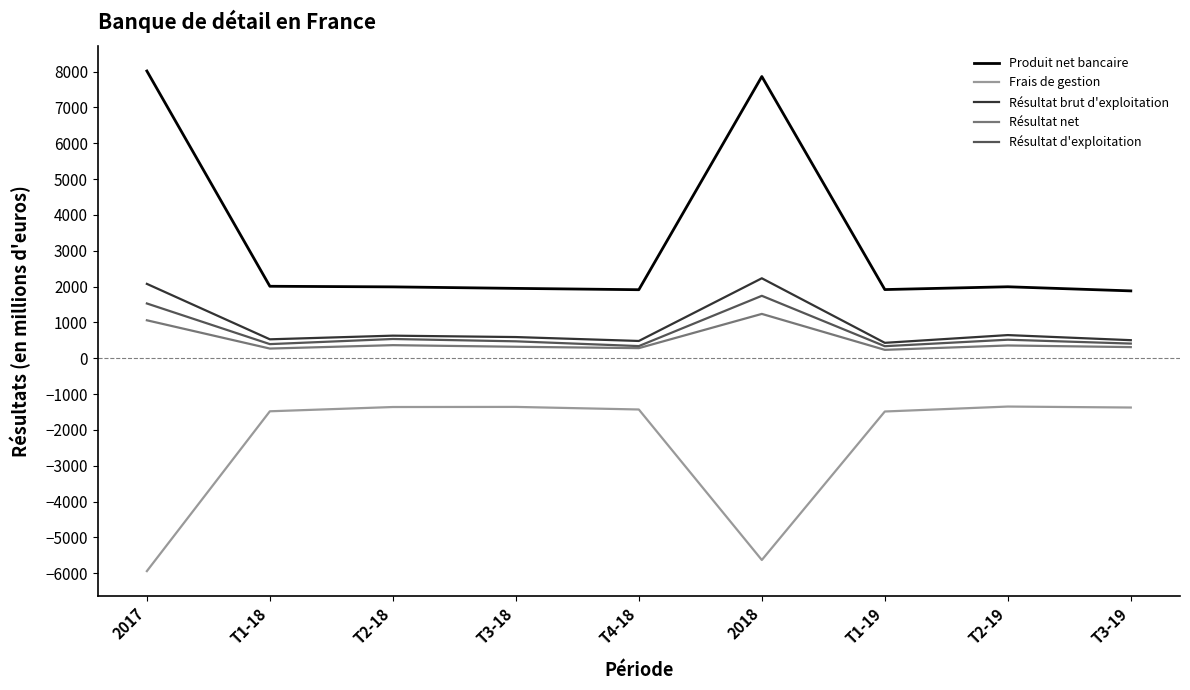

Rank the series at T2-19 from highest to lowest value.

Produit net bancaire, Résultat brut d'exploitation, Résultat d'exploitation, Résultat net, Frais de gestion